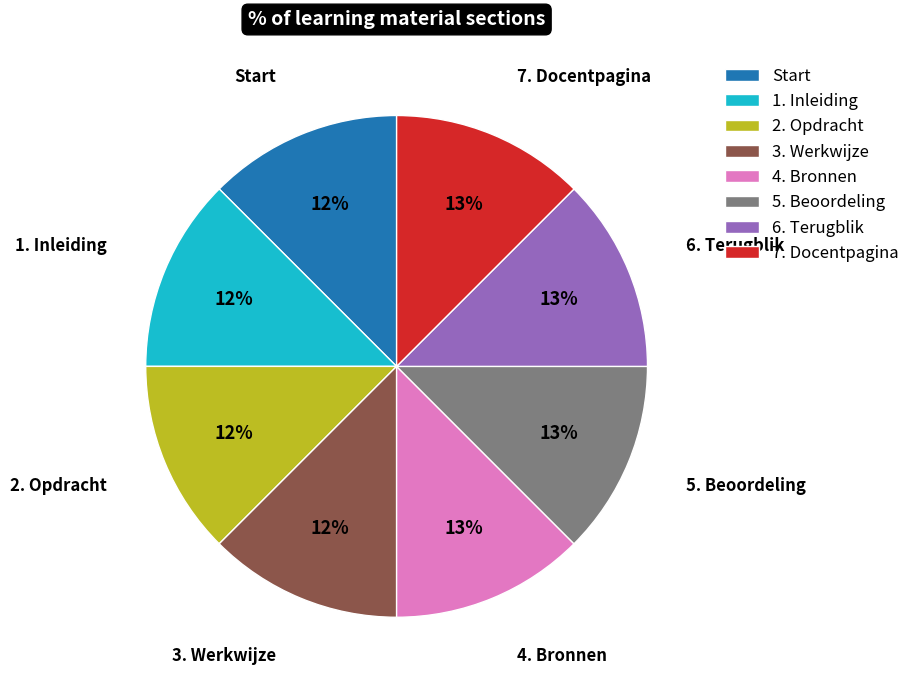

What percentage is the 3. Werkwijze slice, to the nearest percent?

12%